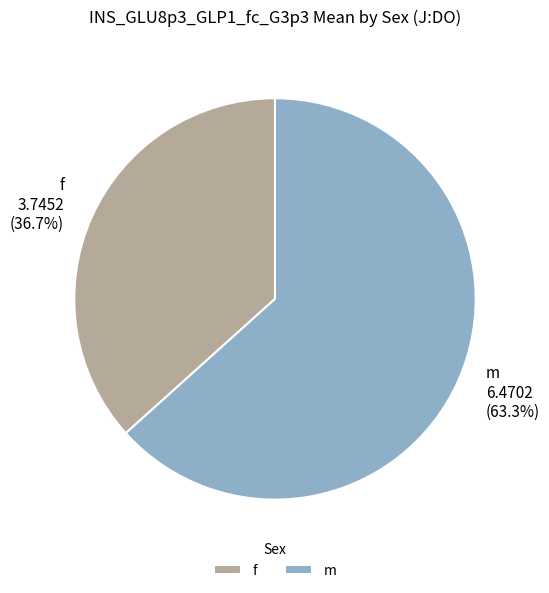

The f slice represents 37% of the pie. True or false?

True